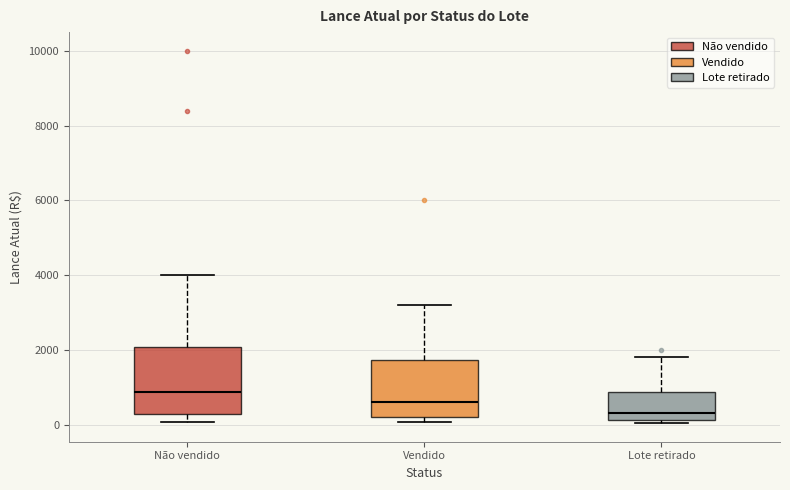

Which box's median line is the lowest?

Lote retirado